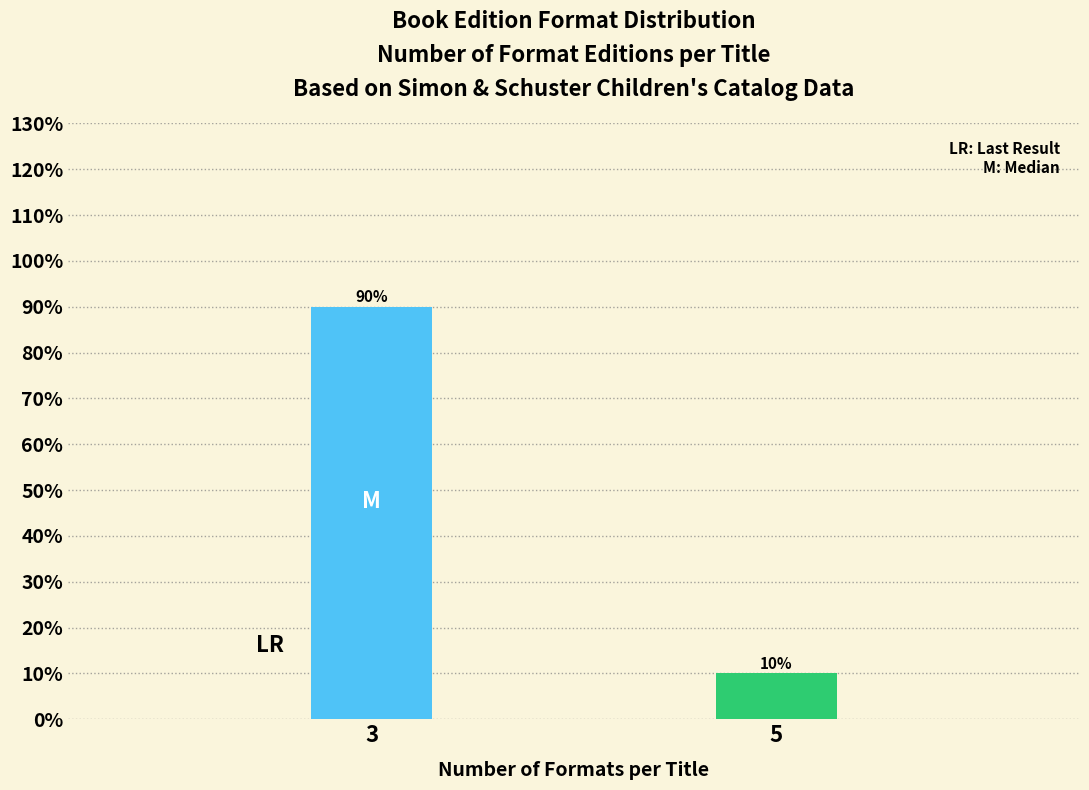

Reading left to right, extract all data points from this chart.

90	10